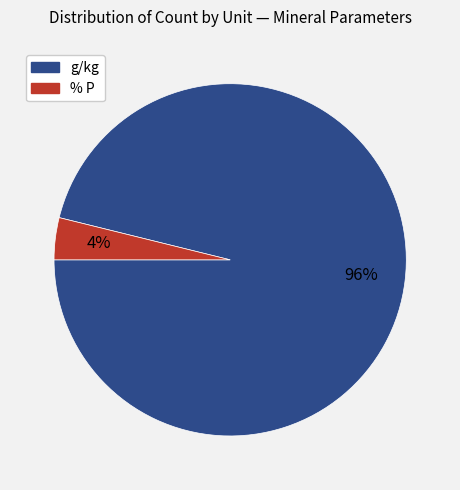

Rank the categories by value from highest to lowest.

g/kg, % P